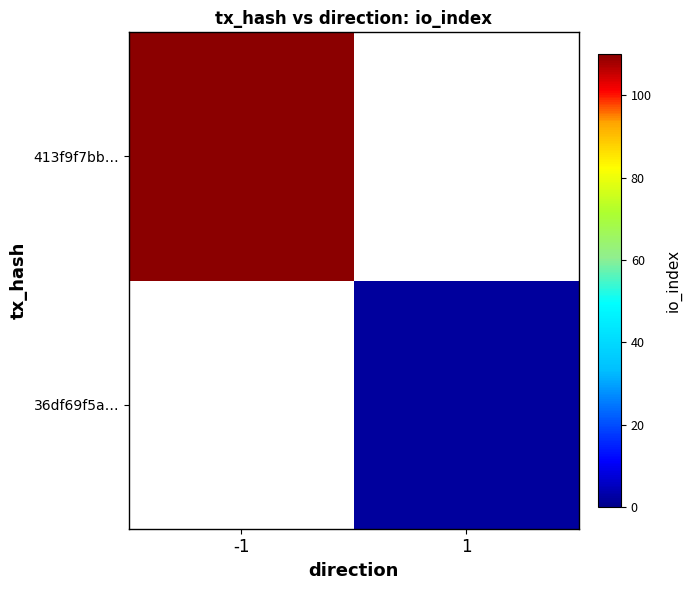

How many data points does each series have?

2